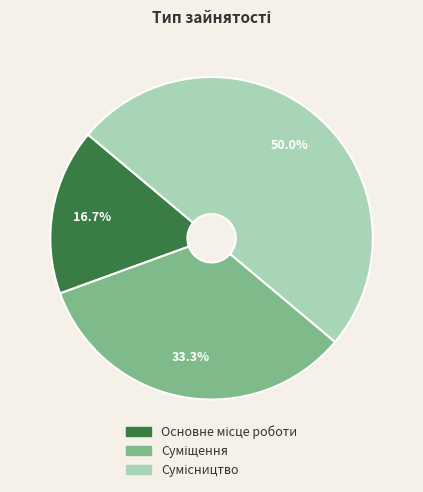

To the nearest percent, what is the average slice percentage?

33%